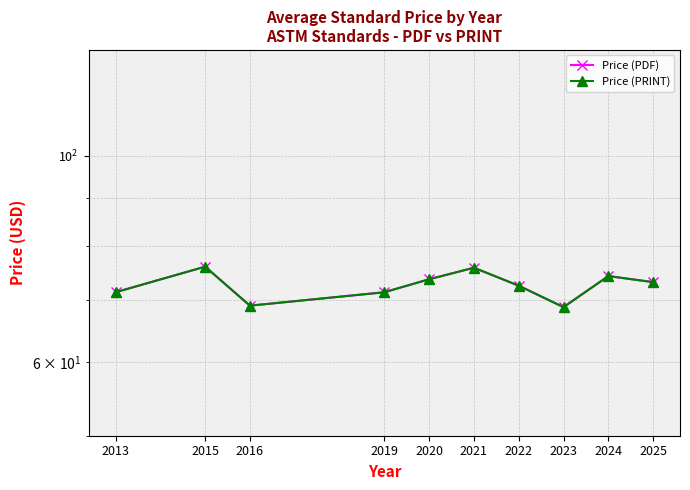

Is the value of Price (PDF) at 2021 greater than the value of Price (PRINT) at 2024?

Yes